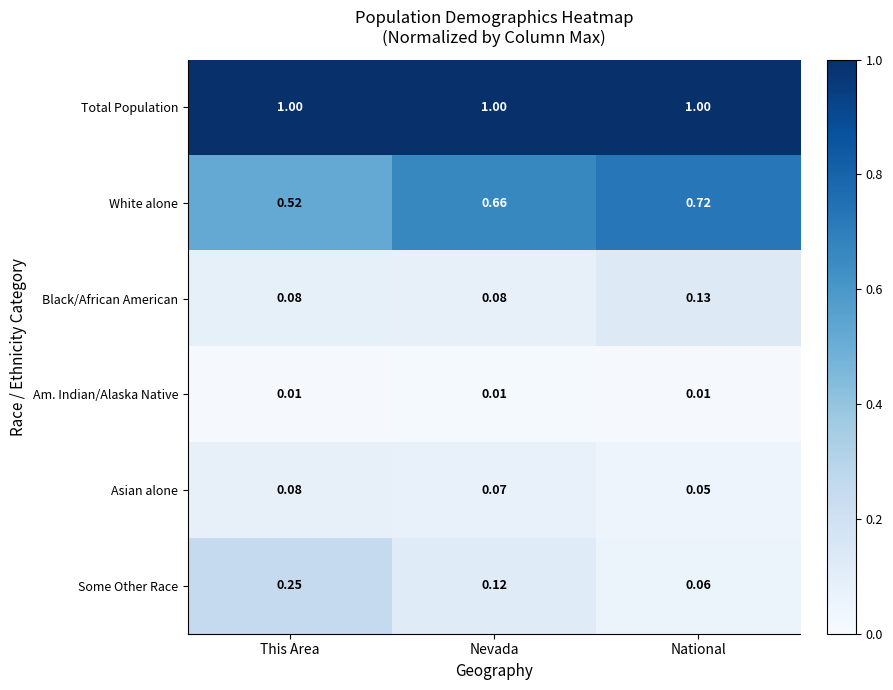

Which series has the largest total across all categories?

Total Population